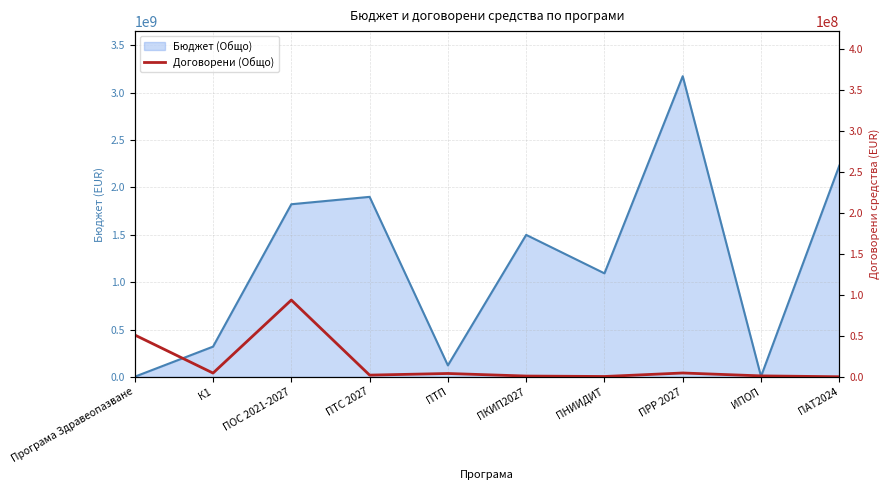

Reading left to right, what are all the values shown in this chart?

51124094.4	4661779.9	93721591.3	2169281.1	4154181.4	1037922.5	490840.2	4763024.4	1233338.3	173529.4